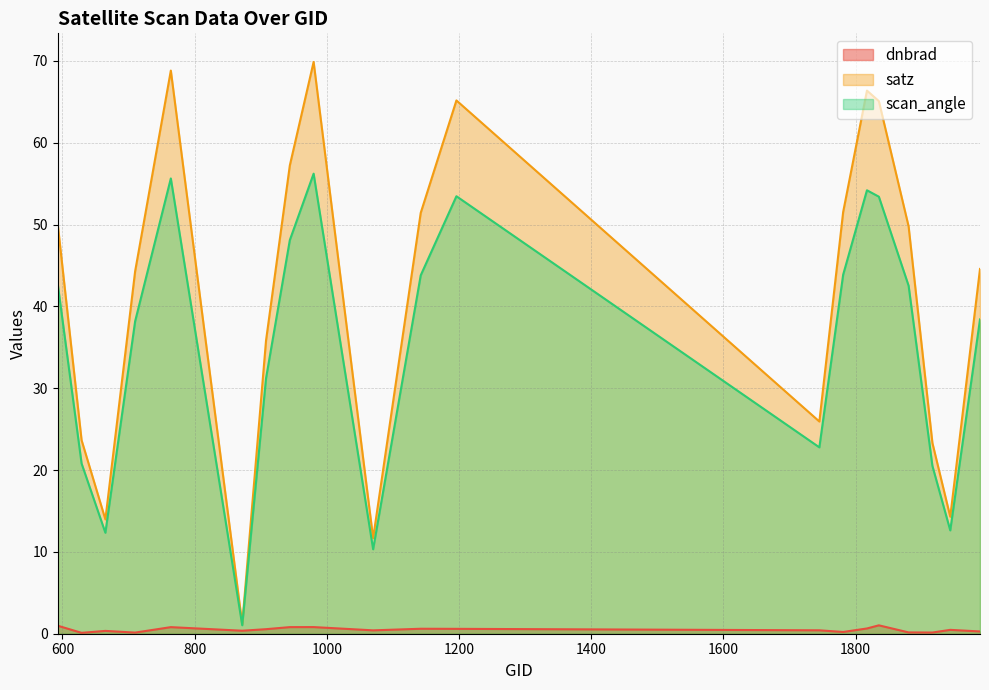

True or false: scan_angle has a value of 35.9 at 1817.

False